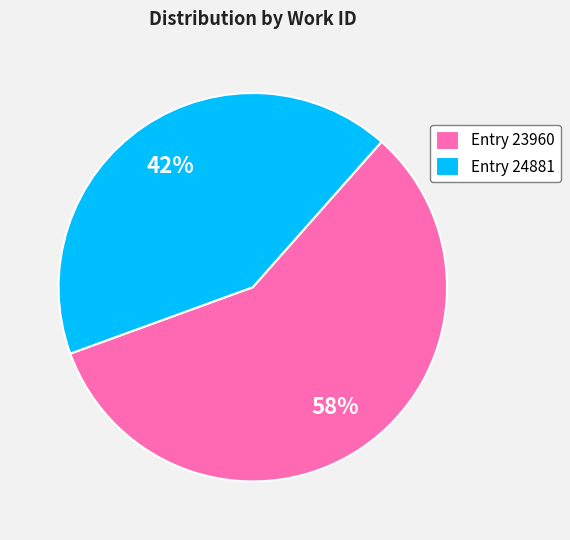

Between Entry 23960 and Entry 24881, which is larger?

Entry 23960